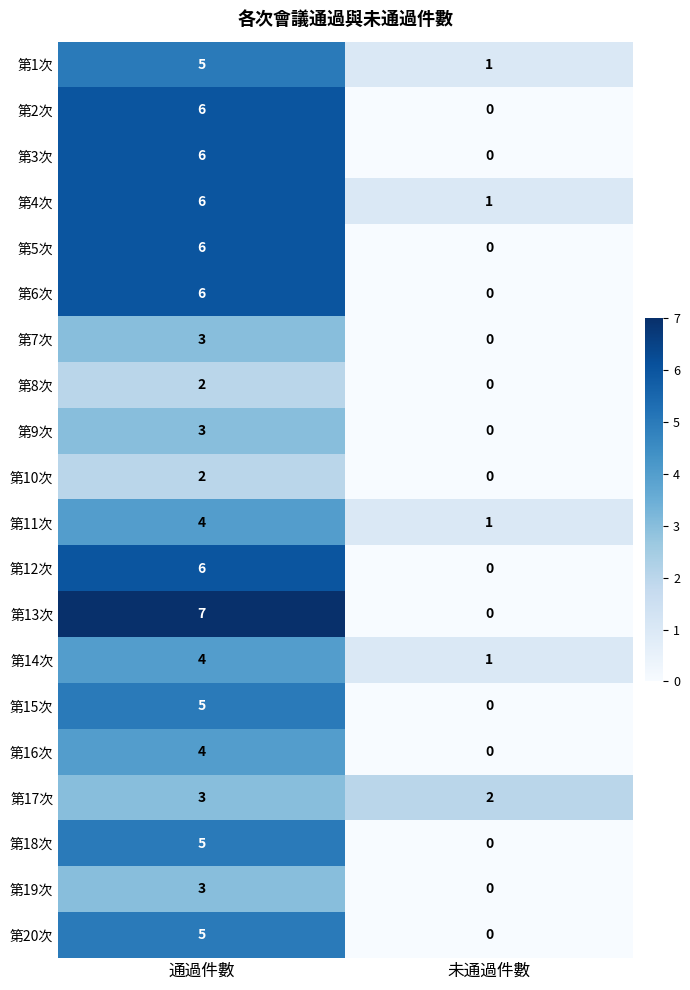

Between 通過件數 and 未通過件數, which series saw the biggest shift?

第13次